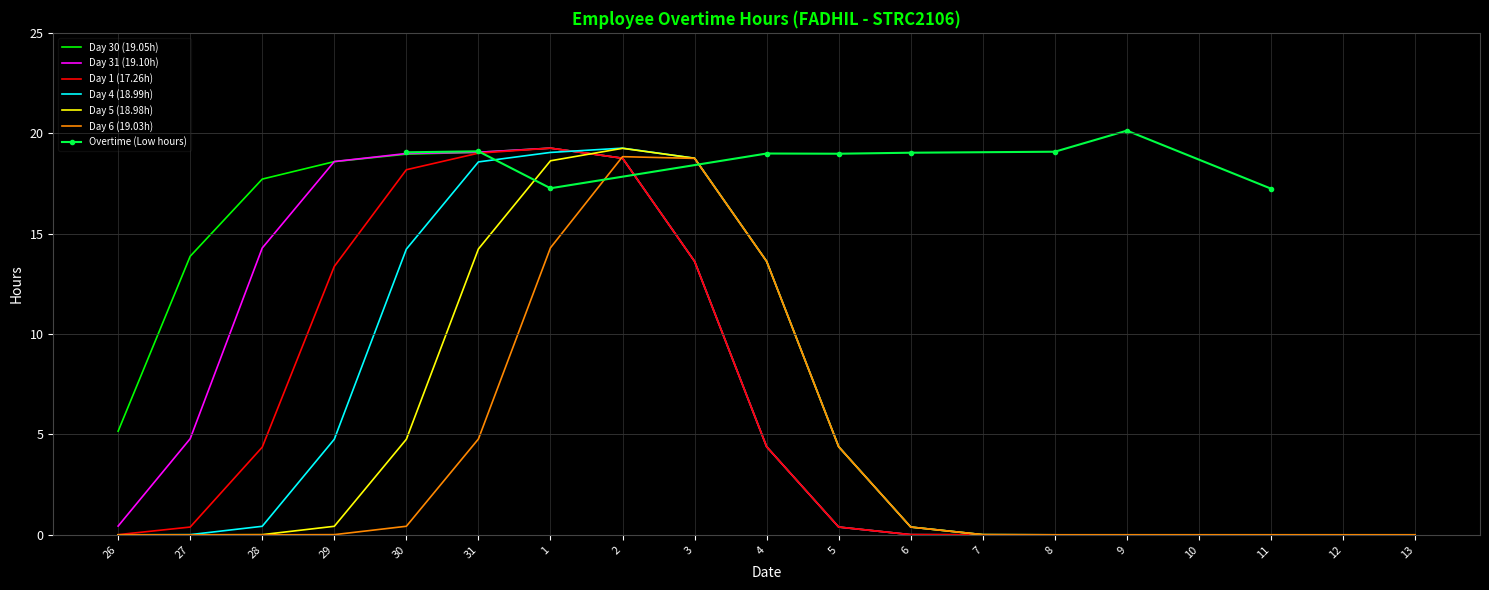

The value of Day 1 (17.26h) at 12 is 0.0. True or false?

True